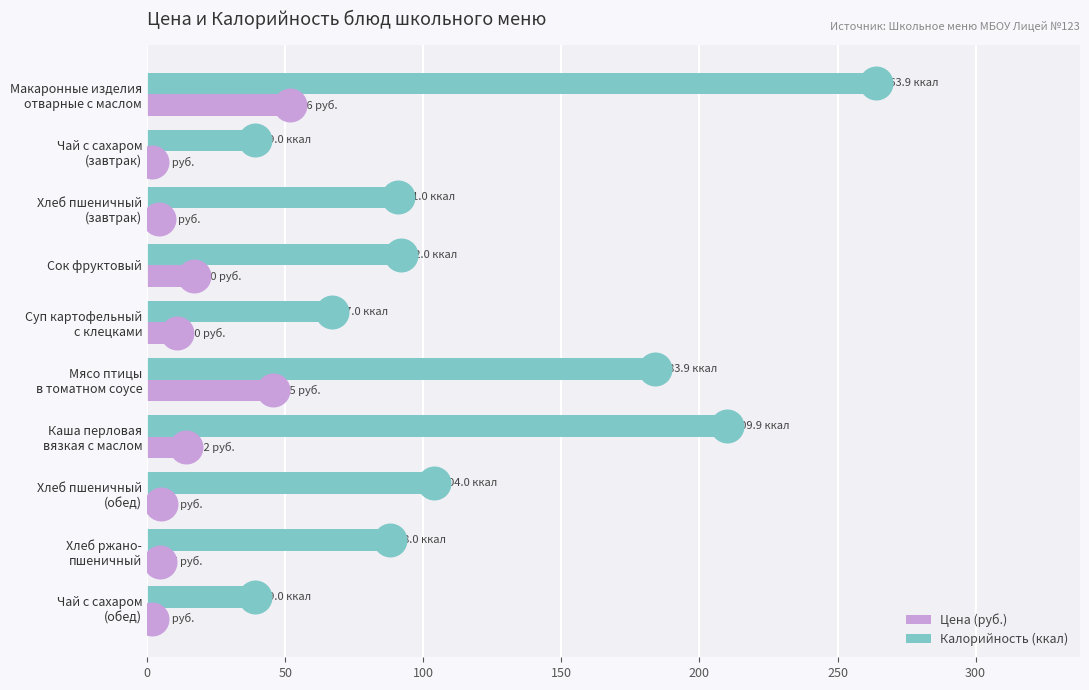

At how many categories does at least one series exceed 155?

3